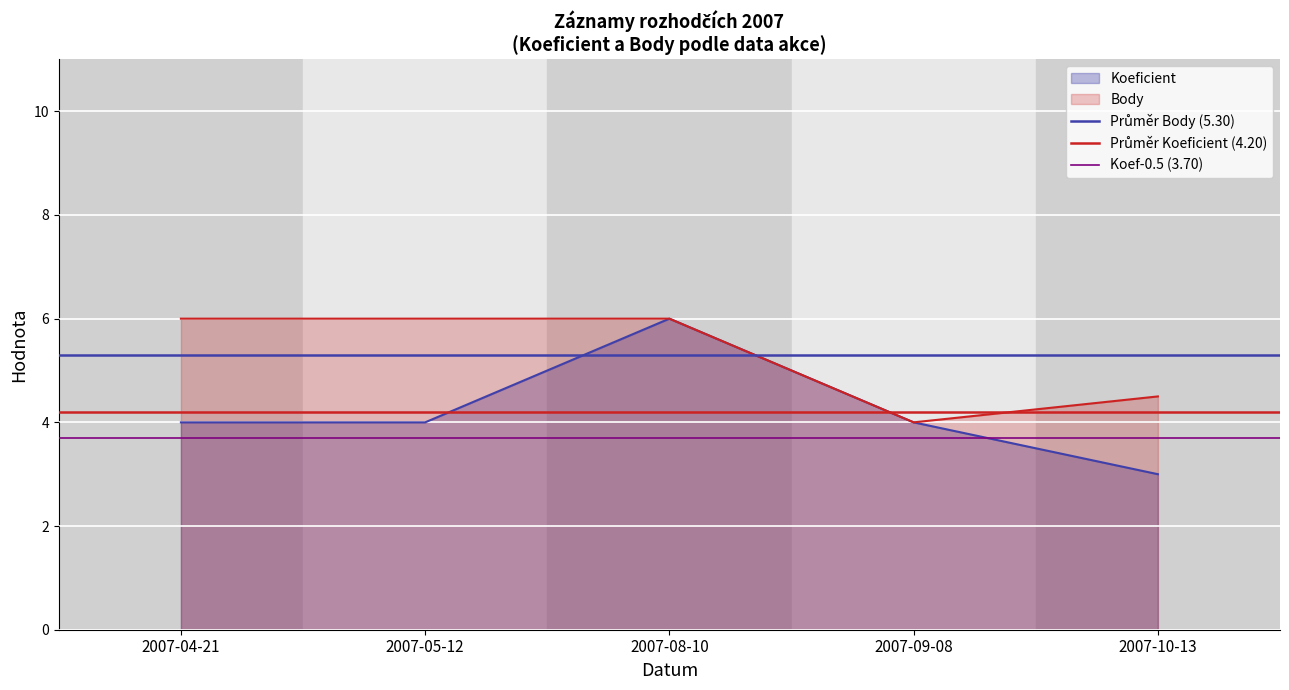

List the series in order of their overall mean, lowest first.

Koef-0.5 (3.70), Průměr Koeficient (4.20), Průměr Body (5.30)